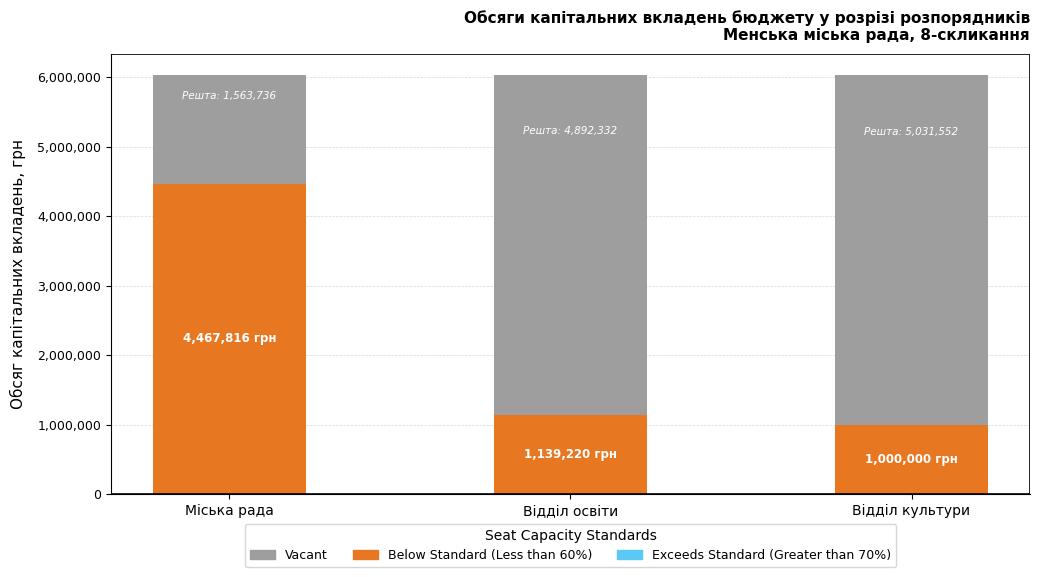

Does the chart contain any negative values?

No